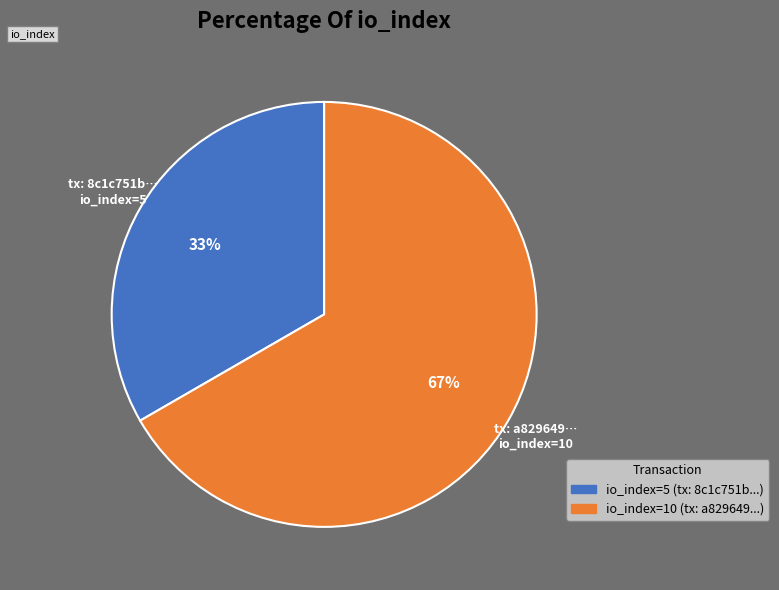

To the nearest percent, what portion does io_index=10 (tx: a829649...) represent?

67%